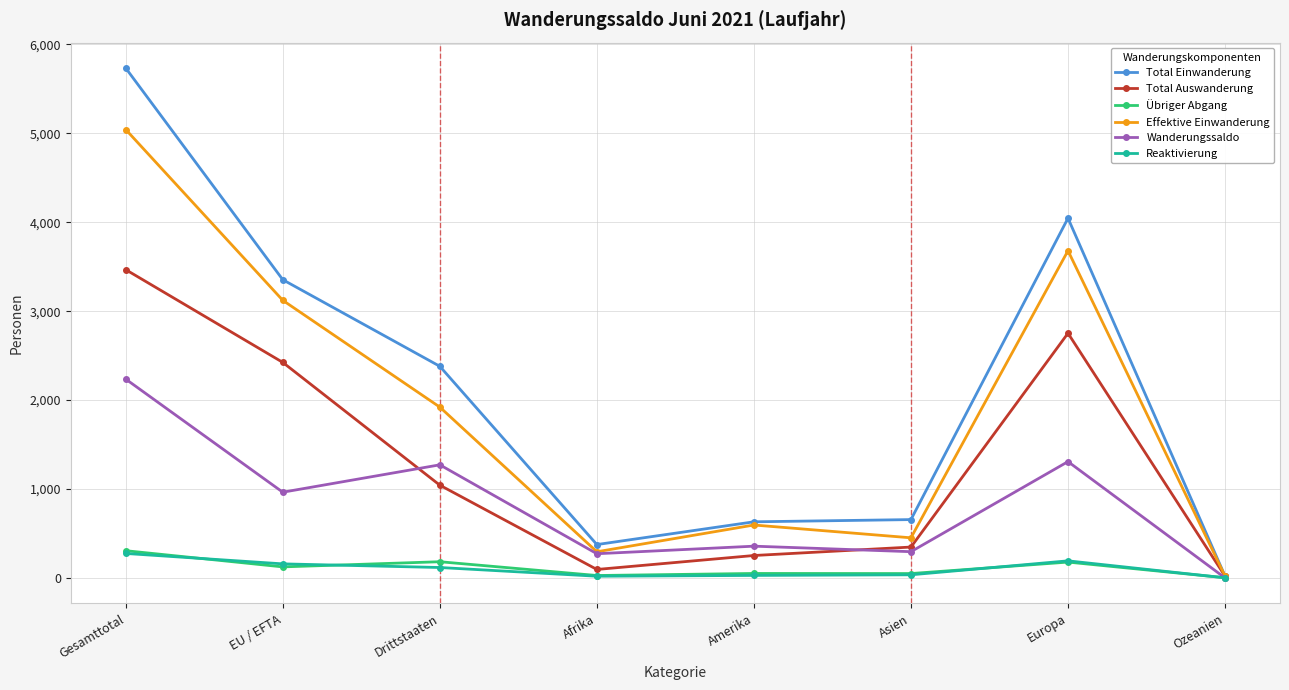

What is the difference between the Wanderungssaldo values at Gesamttotal and Amerika?

1879